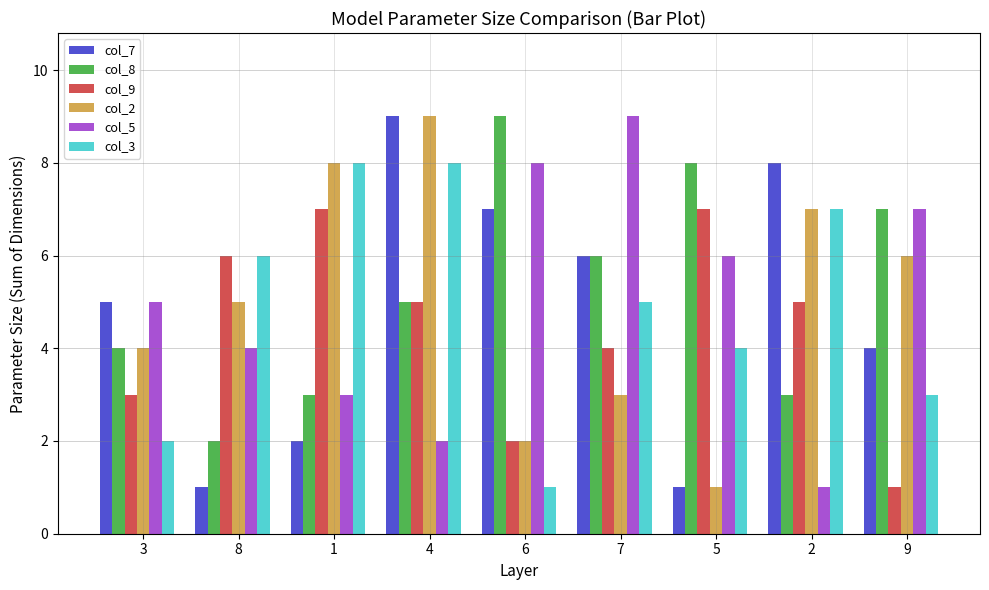

How many col_7 values are between 2 and 7?

5